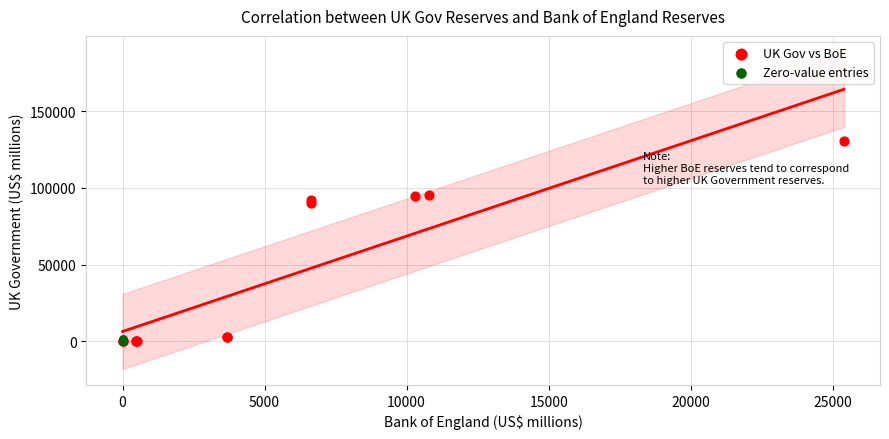

Which series reaches the maximum Y coordinate?

UK Gov vs BoE